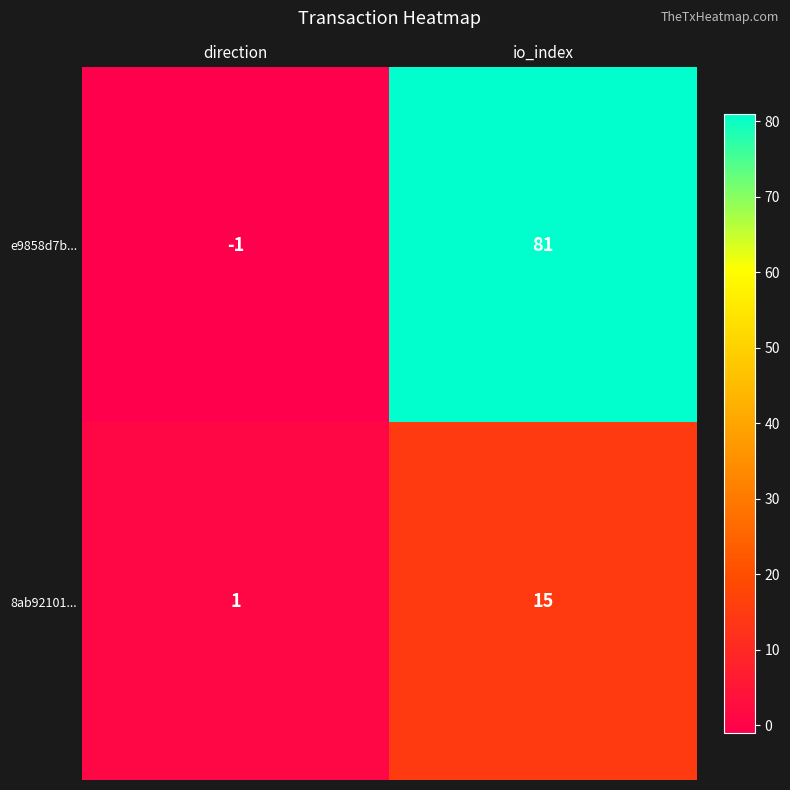

What is the average value of the e9858d7b... series?

40